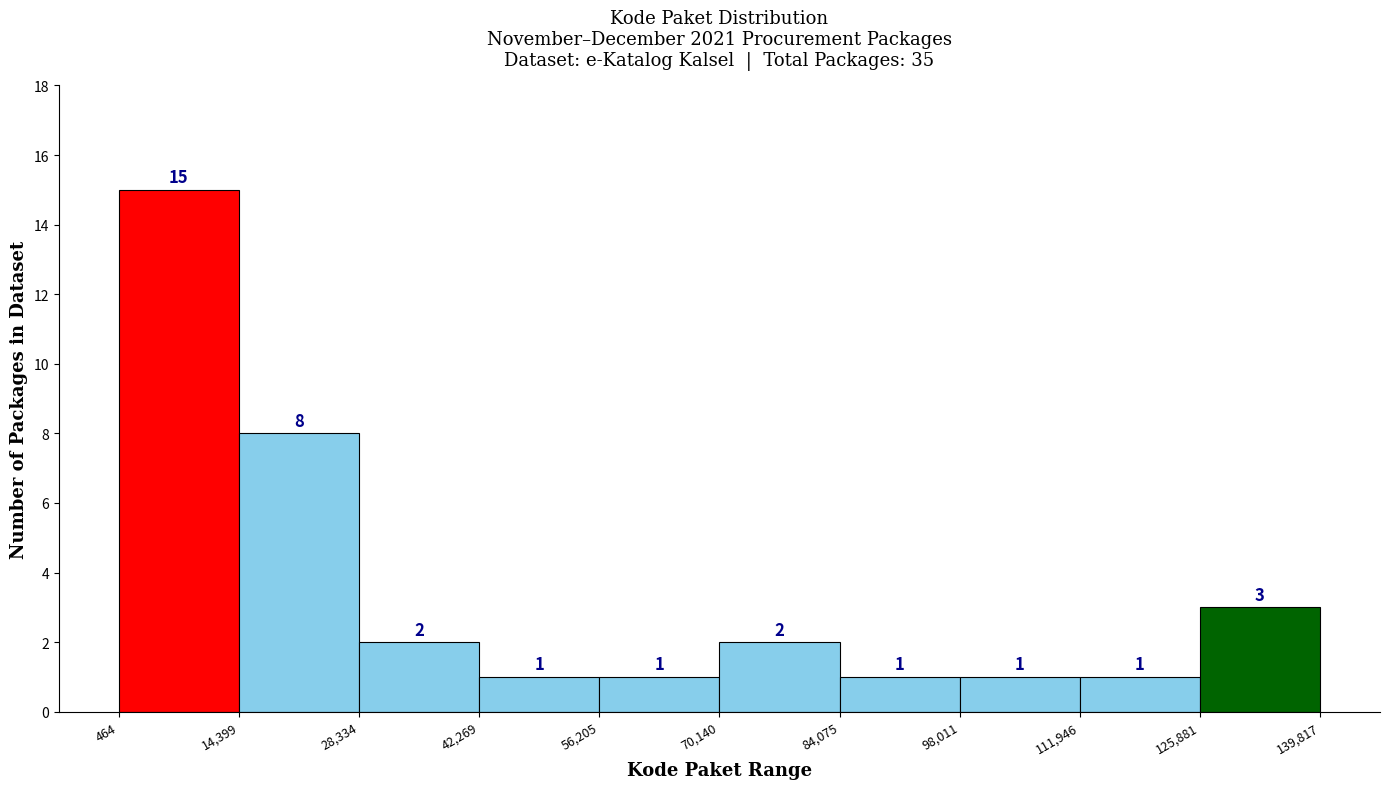

Which range on the x-axis has the tallest bar?

464 to 14,399